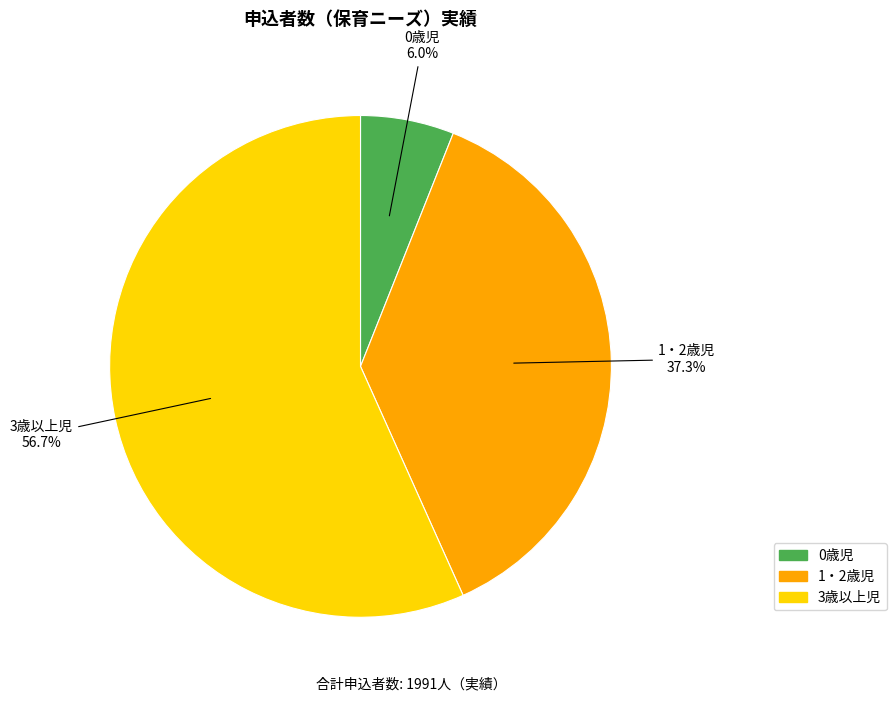

How many slices are in this pie chart?

3